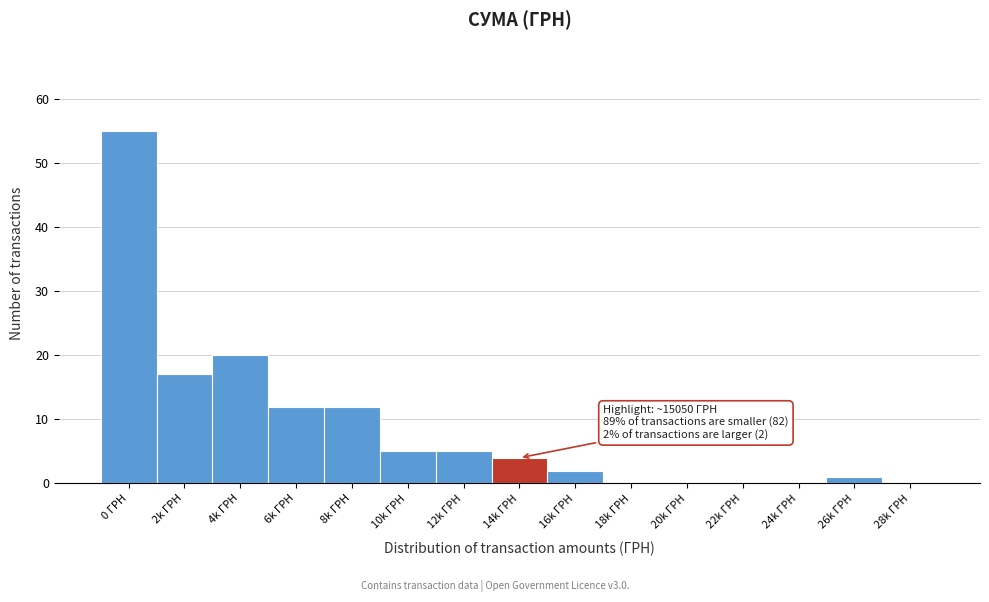

Reading right to left, what are all the values shown in this chart?

28k ГРН=0	26k ГРН=1	24k ГРН=0	22k ГРН=0	20k ГРН=0	18k ГРН=0	16k ГРН=2	14k ГРН=4	12k ГРН=5	10k ГРН=5	8k ГРН=12	6k ГРН=12	4k ГРН=20	2k ГРН=17	0 ГРН=55